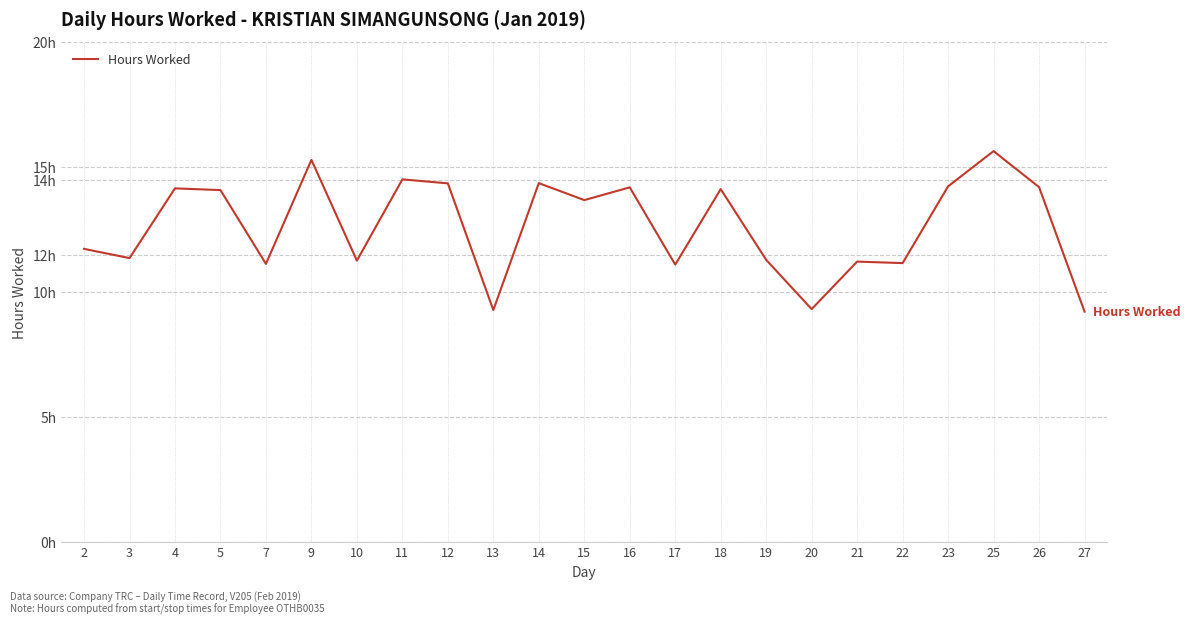

Which label corresponds to the smallest value in the chart?

27